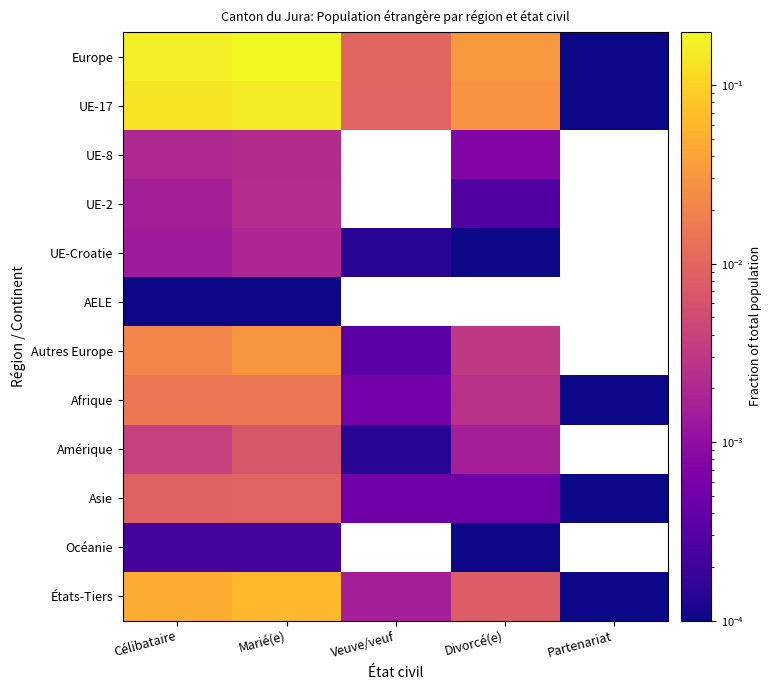

Rank the series by their maximum value, from lowest to highest.

AELE, Océanie, UE-Croatie, UE-8, UE-2, Amérique, Asie, Afrique, Autres Europe, États-Tiers, UE-17, Europe